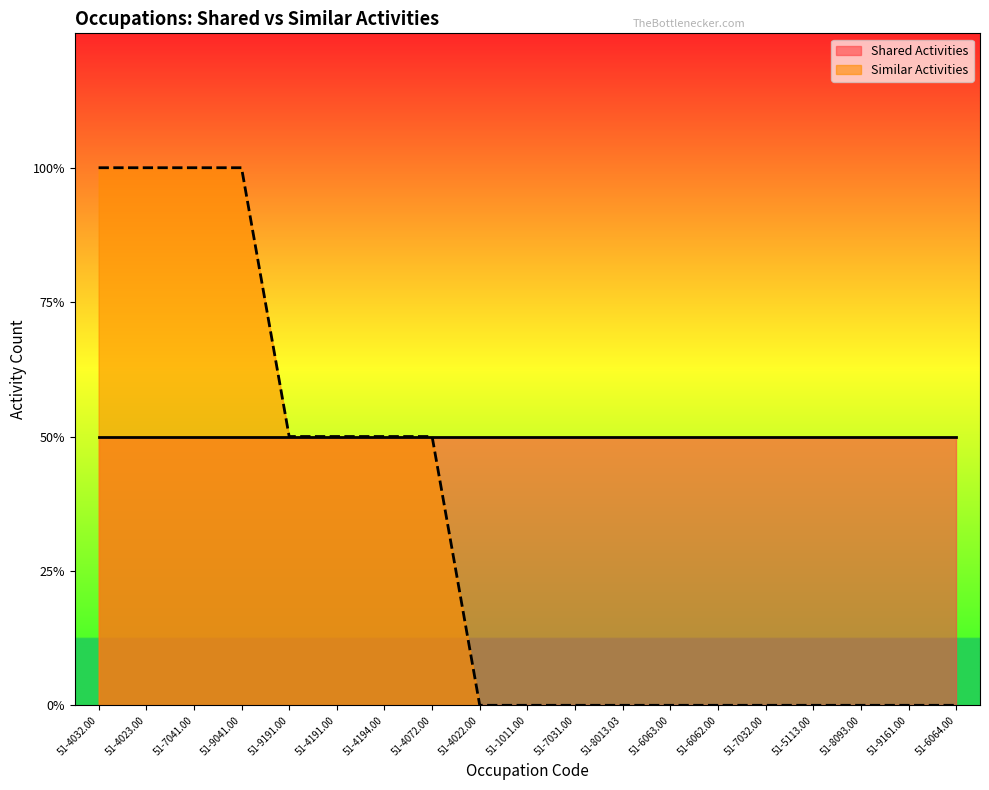

What position from the left is 51-7031.00?

11